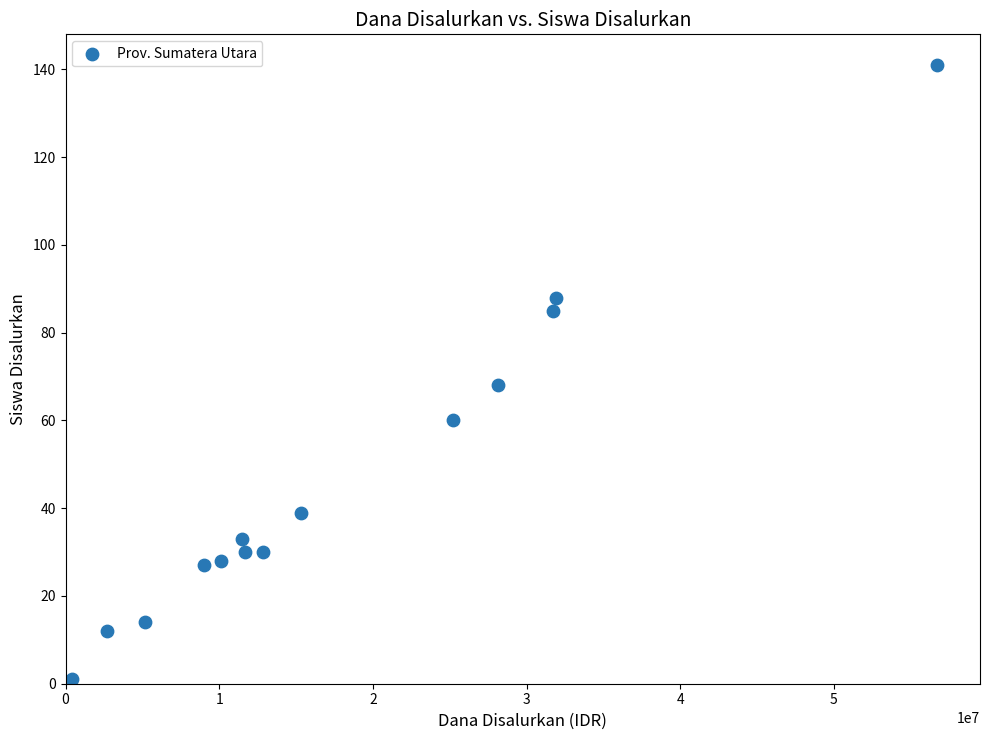

What Y value in the scatter plot is closest to 71?

68